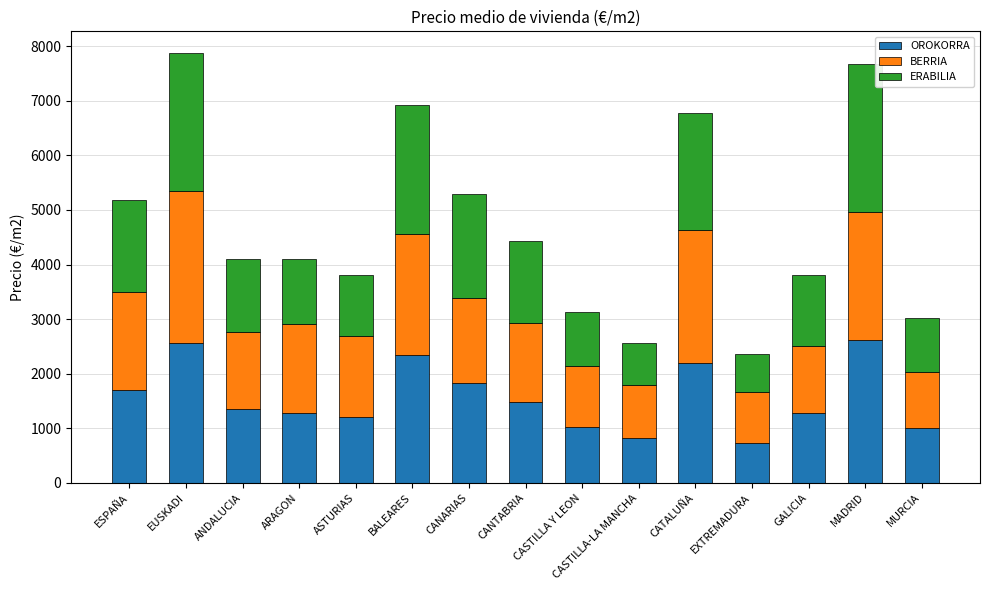

What is the sum of the OROKORRA values at EXTREMADURA and CANTABRIA?

2207.3